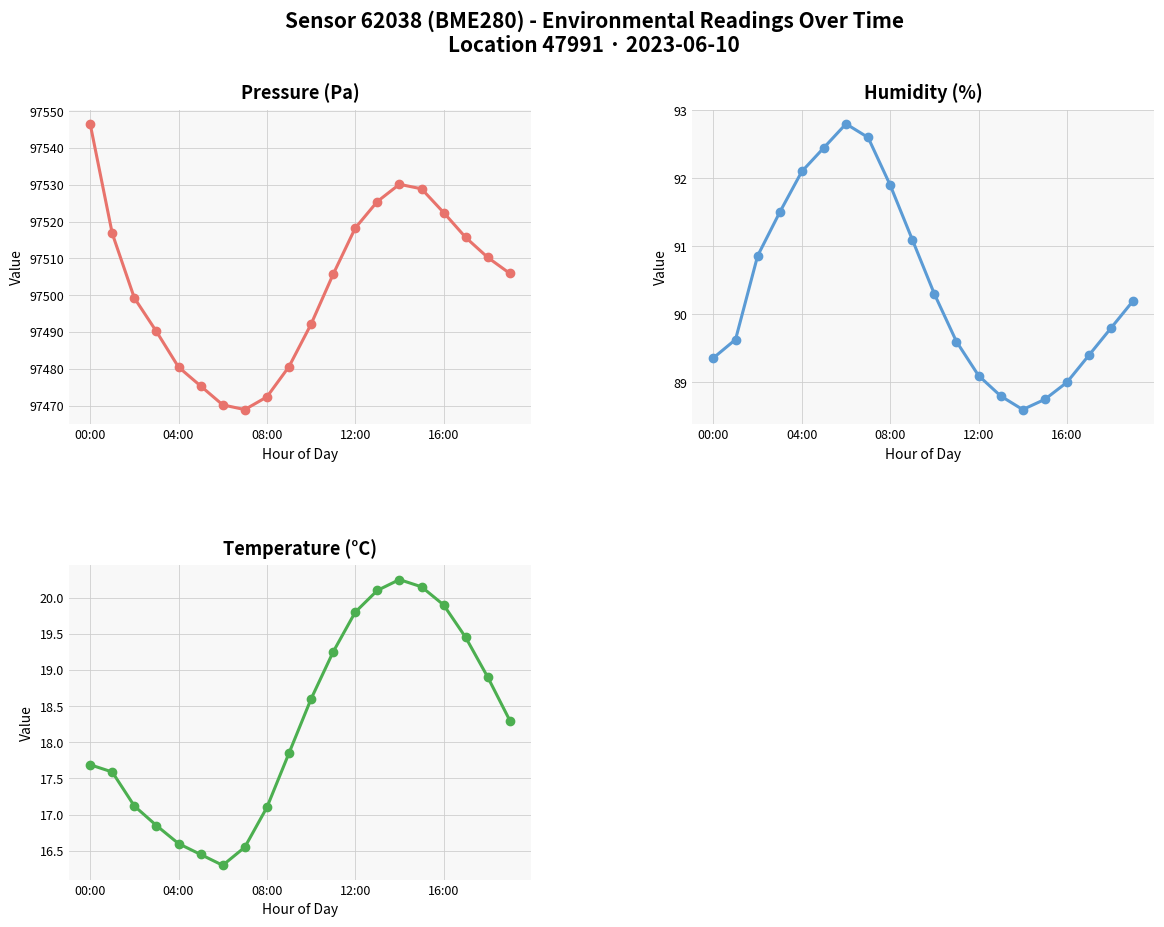

True or false: Humidity (%) and Pressure (Pa) intersect in this chart.

False